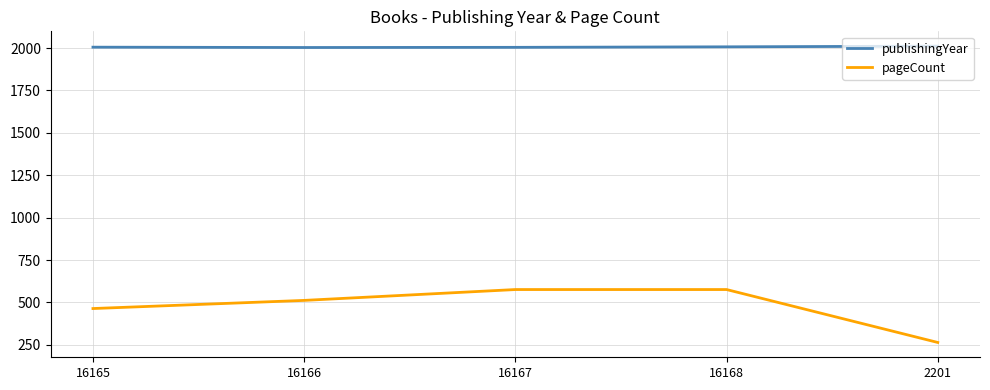

Which series has the widest spread of values?

pageCount